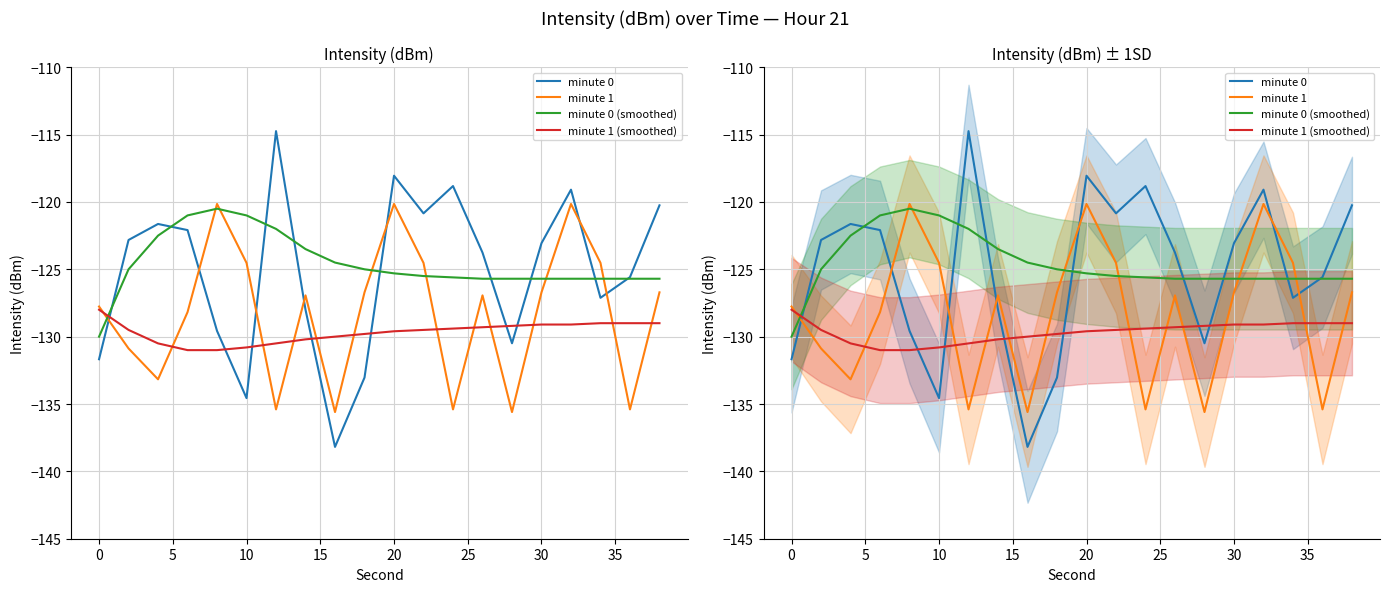

Between 10 and 20, which series saw the biggest shift?

minute 0